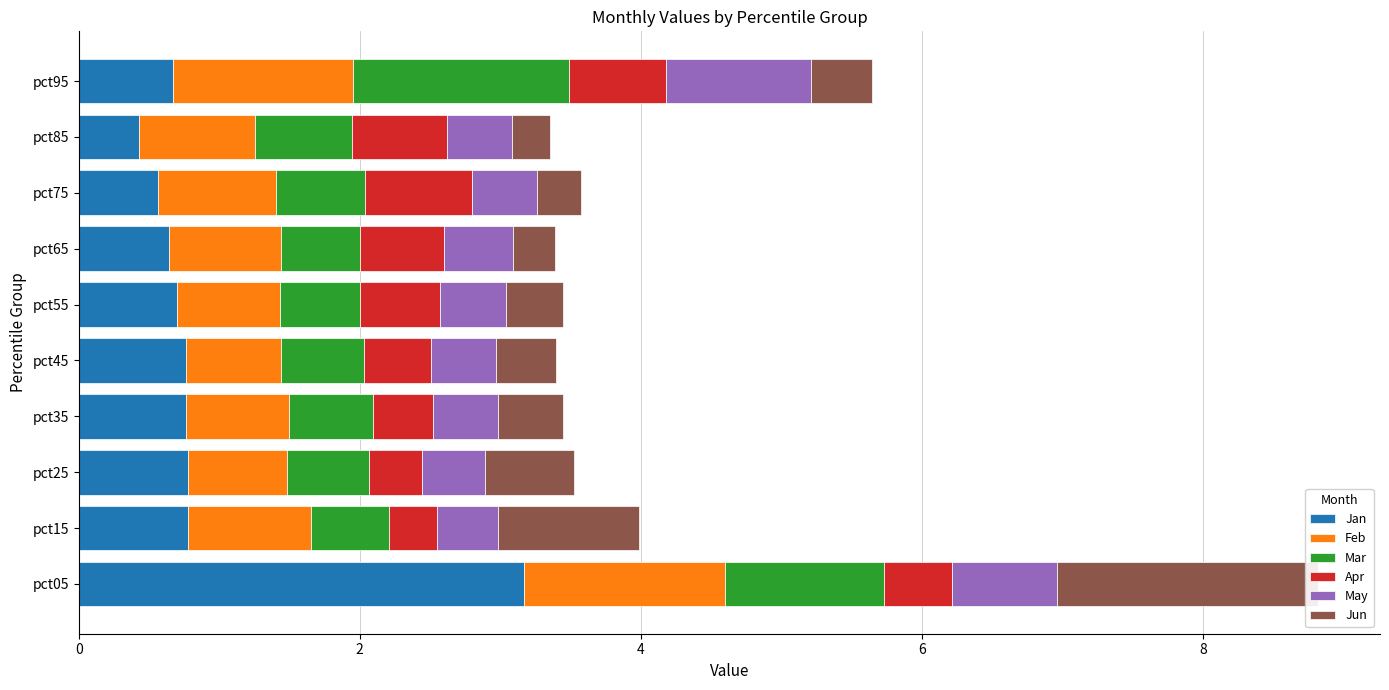

What is the difference between the maximum and minimum values in the Mar series?

1.0